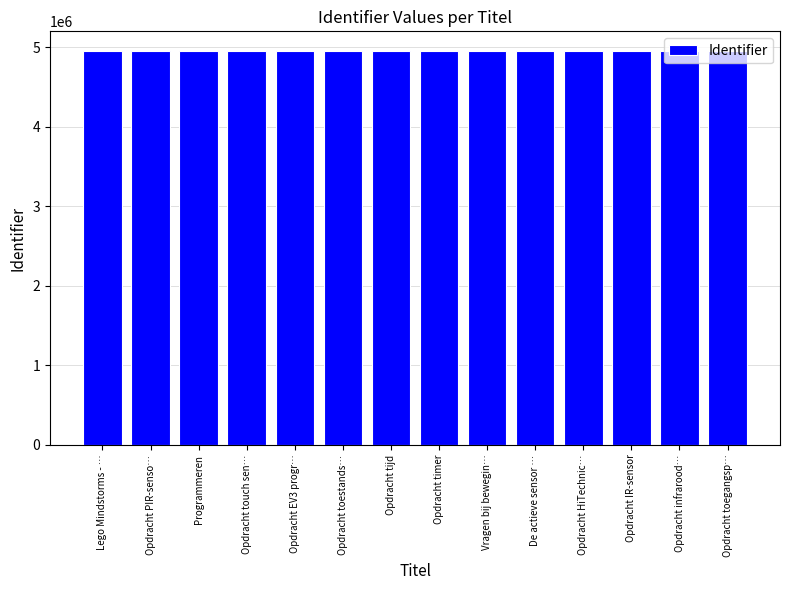

What is the label of the 13th bar from the right?

Opdracht PIR-senso…